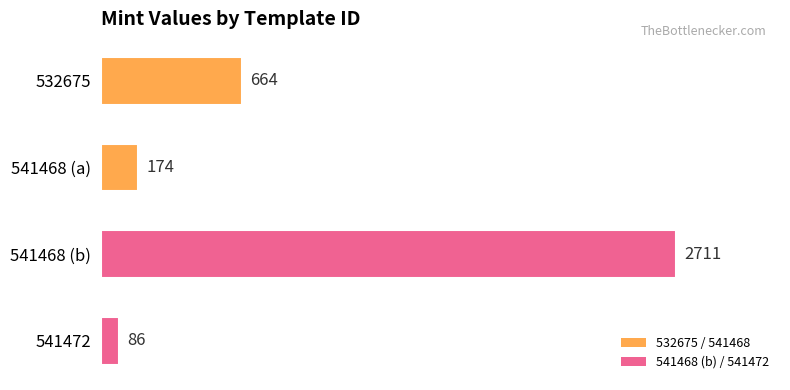

Which category has the lowest value across all series?

541472